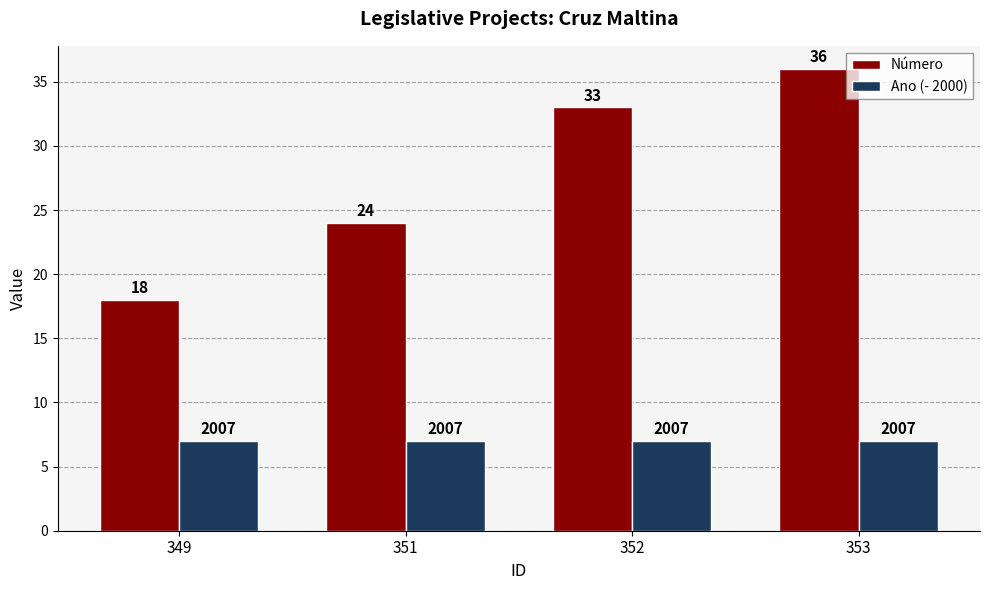

What value does the Número series have at 351, to the nearest 5?

25